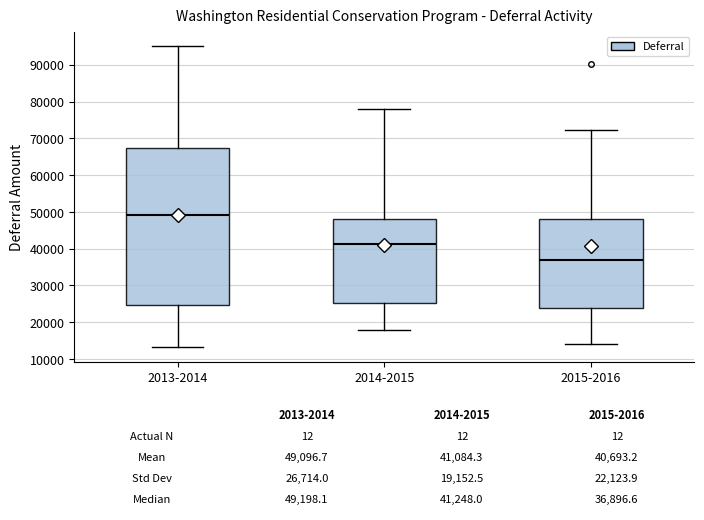

Which box has the highest median line?

2013-2014